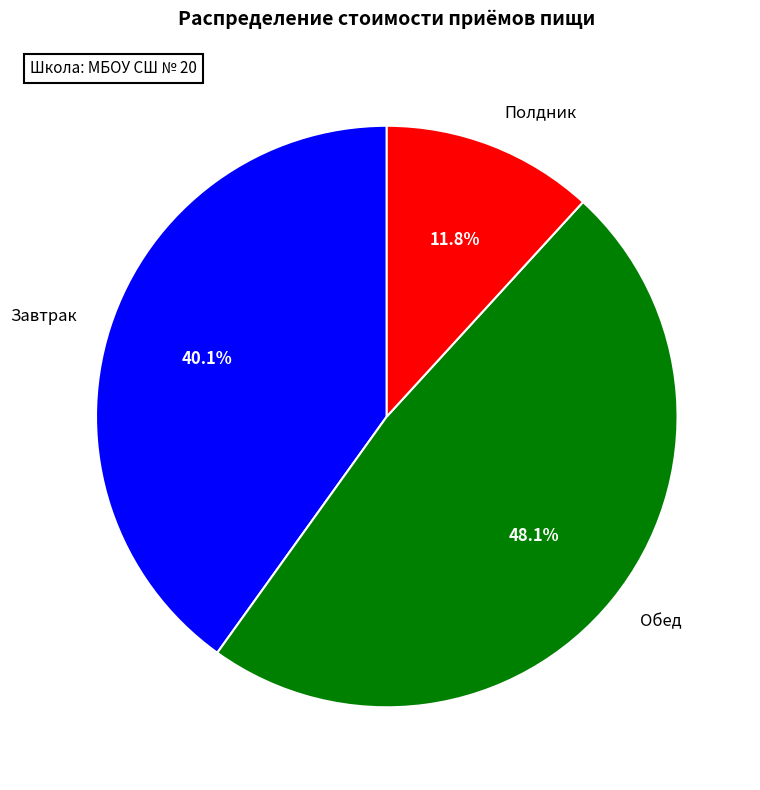

How many segments does this pie chart have?

3